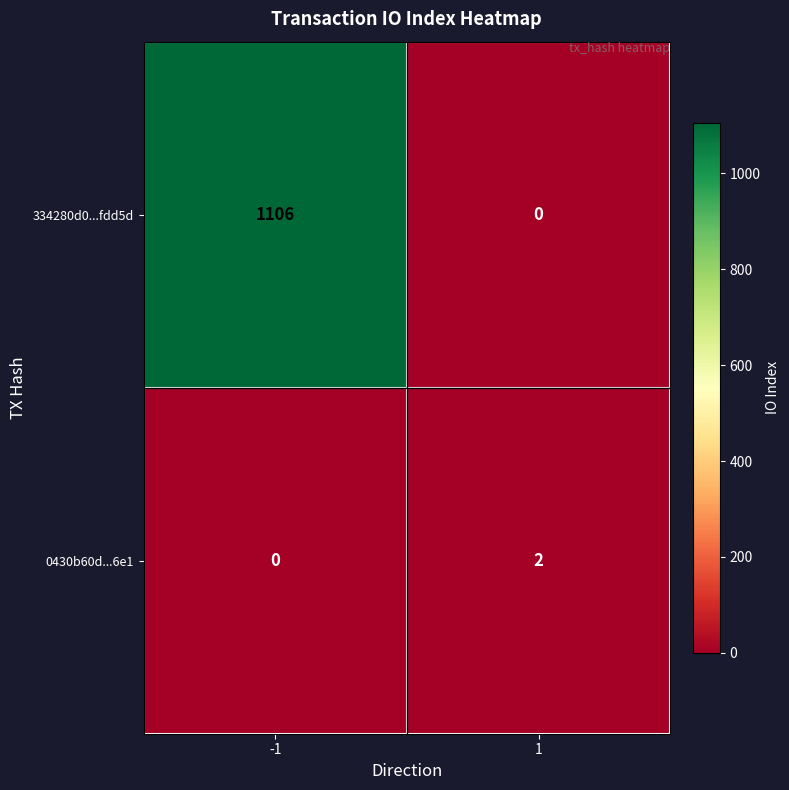

Rank the series by their average value, from lowest to highest.

0430b60d...6e1, 334280d0...fdd5d